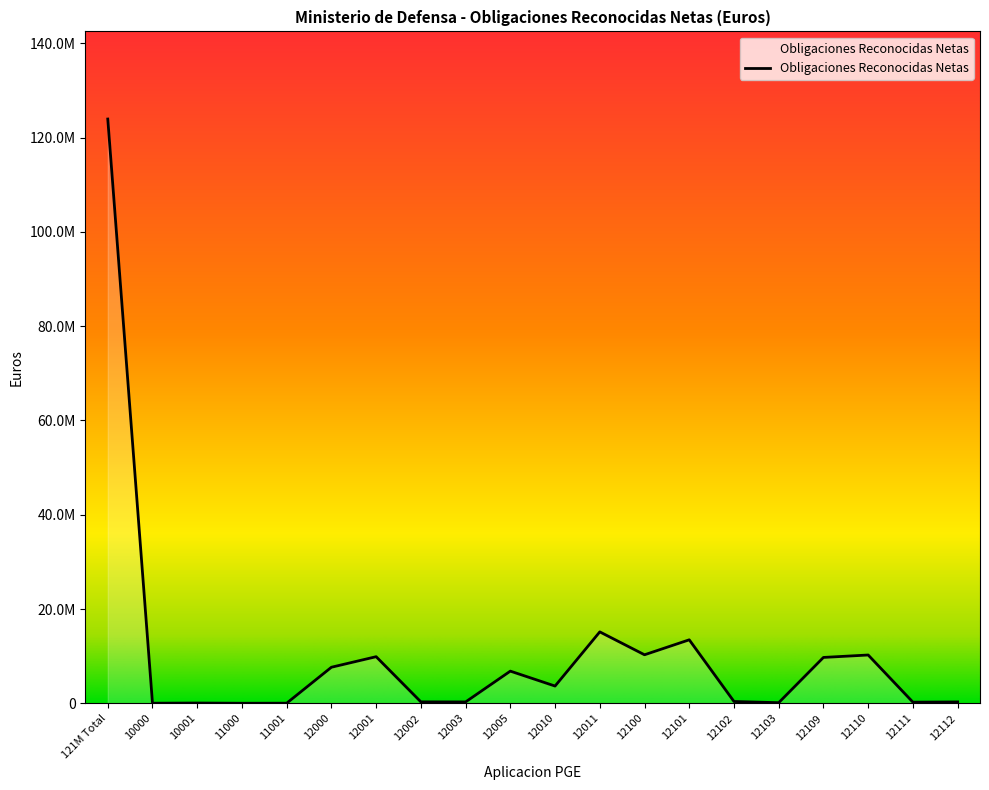

Reading left to right, extract all data points from this chart.

121M Total=123921659.1	10000=28335.2	10001=67791.6	11000=20149.1	11001=33017.5	12000=7655939.4	12001=9893600.6	12002=313307.1	12003=298460.7	12005=6832089.4	12010=3666256.6	12011=15157792.5	12100=10299748.3	12101=13473956.0	12102=391333.7	12103=138884.7	12109=9735779.9	12110=10252689.9	12111=250102.4	12112=299220.5